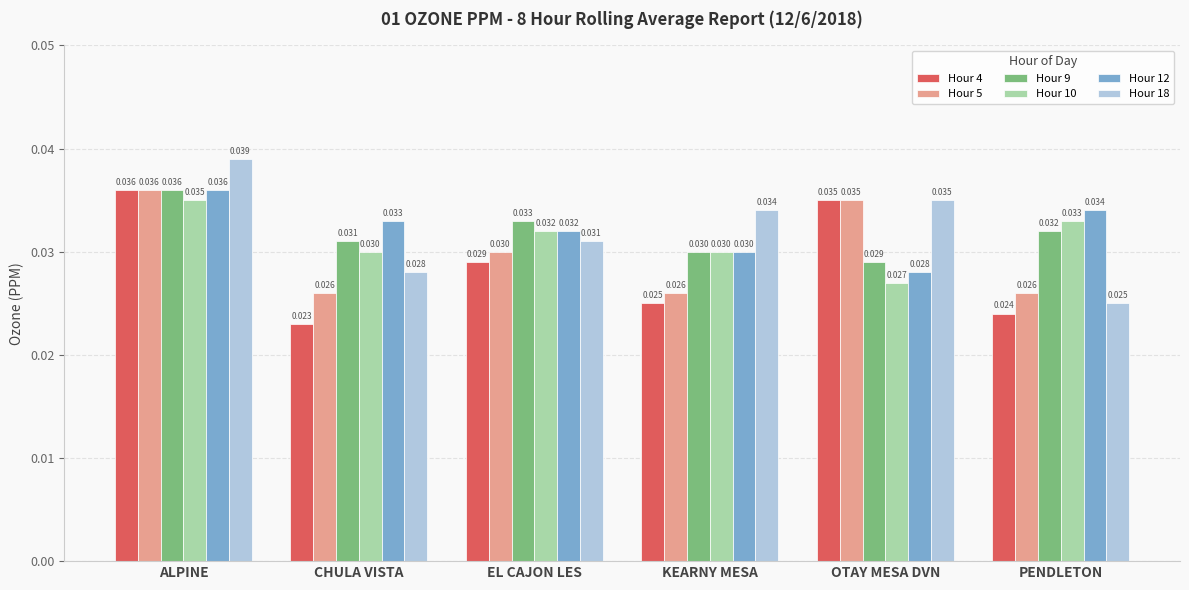

What is the sum of the Hour 5 values at ALPINE and PENDLETON?

0.1